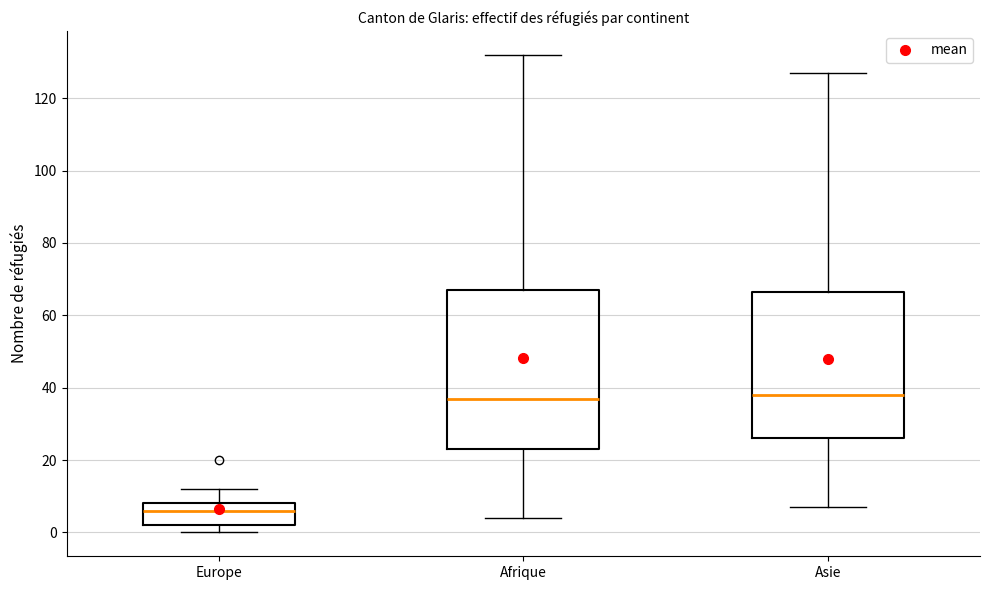

Which box is the tallest, from its lower edge to its upper edge?

Afrique